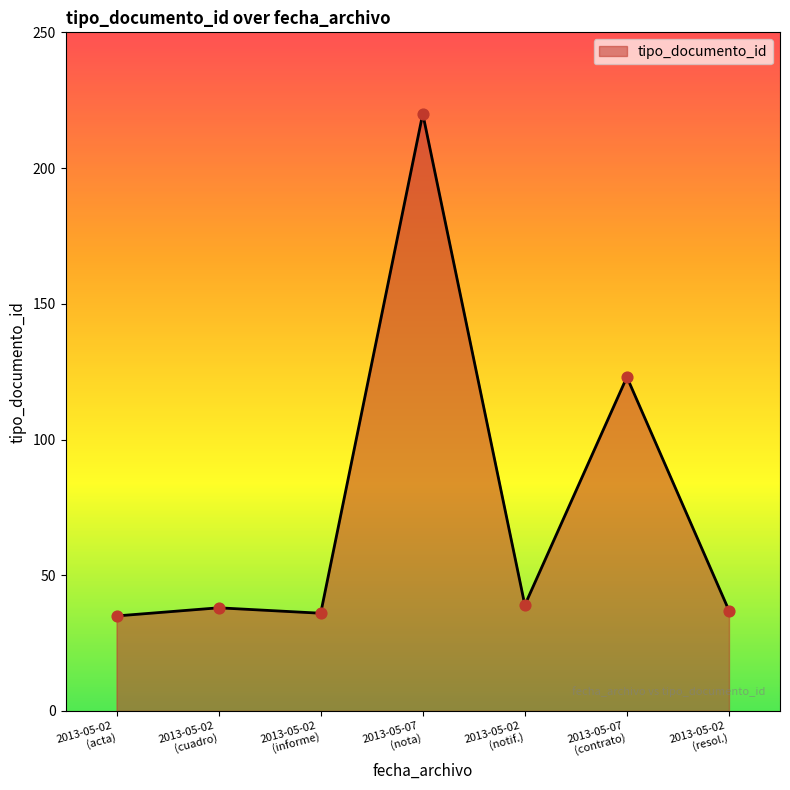

True or false: there are more than 0 points higher than both neighbors.

True